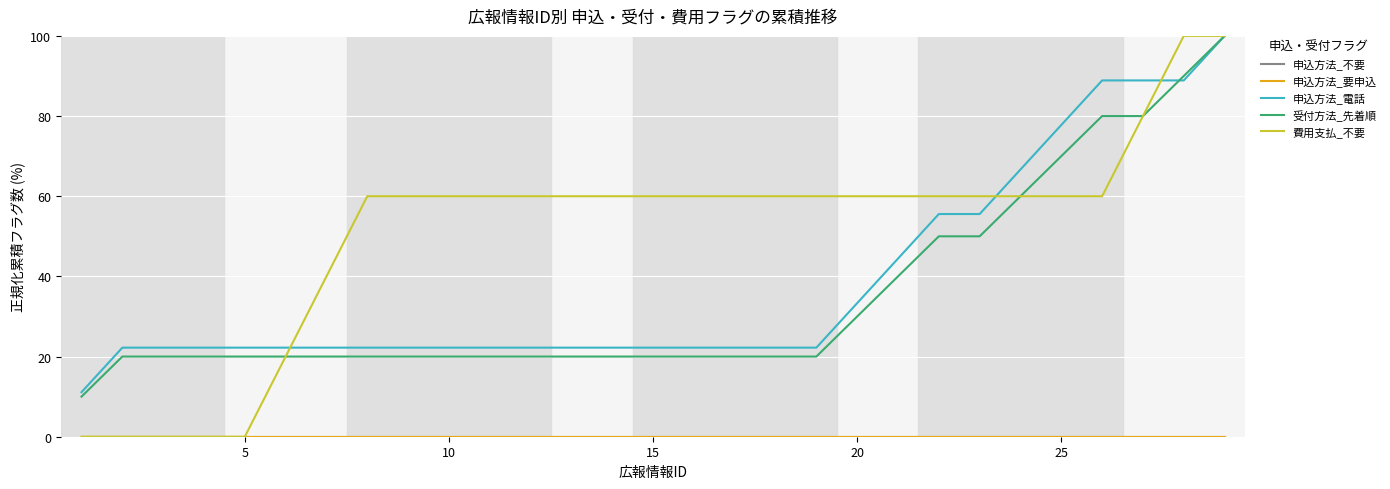

Count the 受付方法_先着順 values in the range 20 to 50.

22